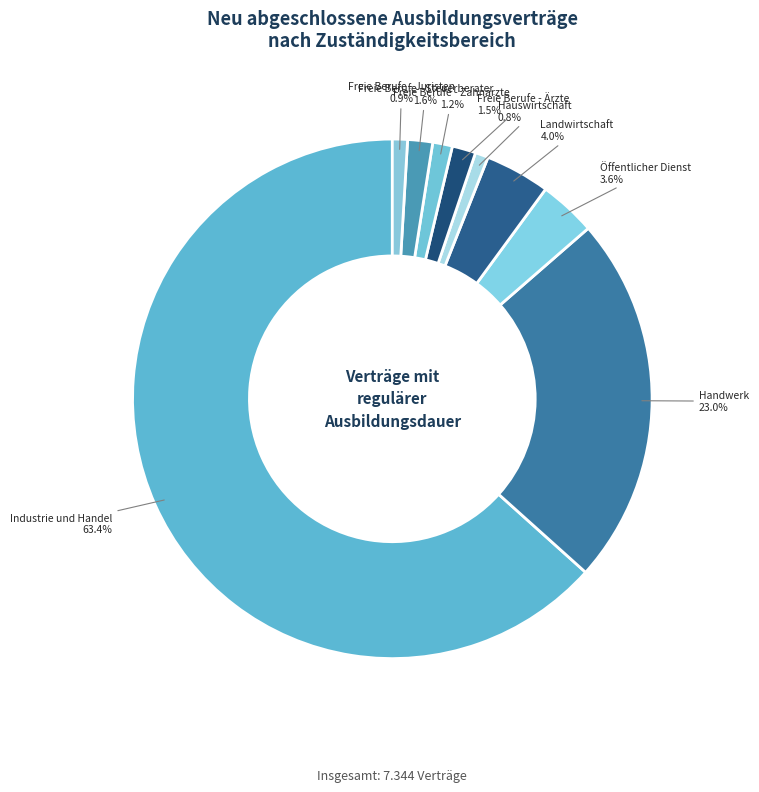

Combined, do Landwirtschaft and Freie Berufe - Steuerberater account for over 50%?

No